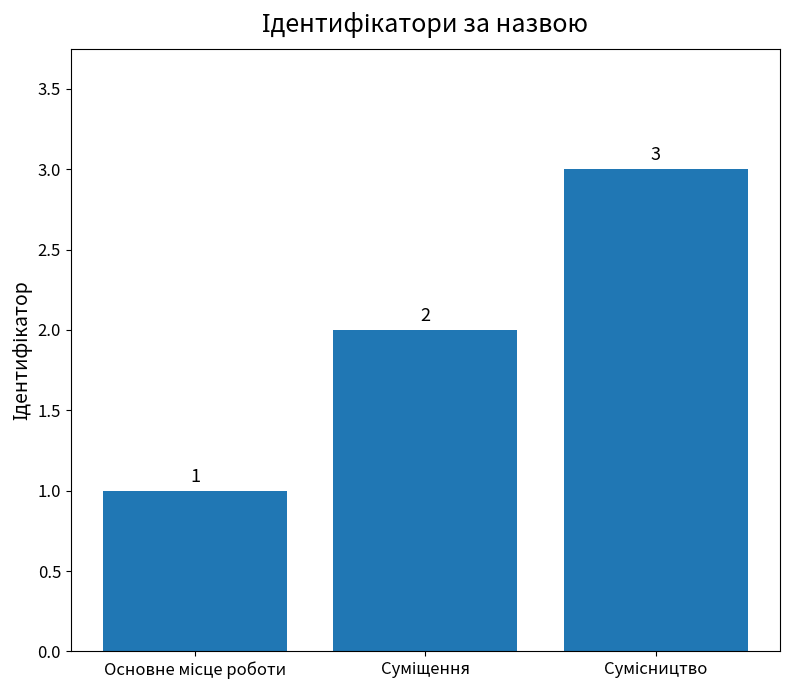

How many bars are there in total?

3